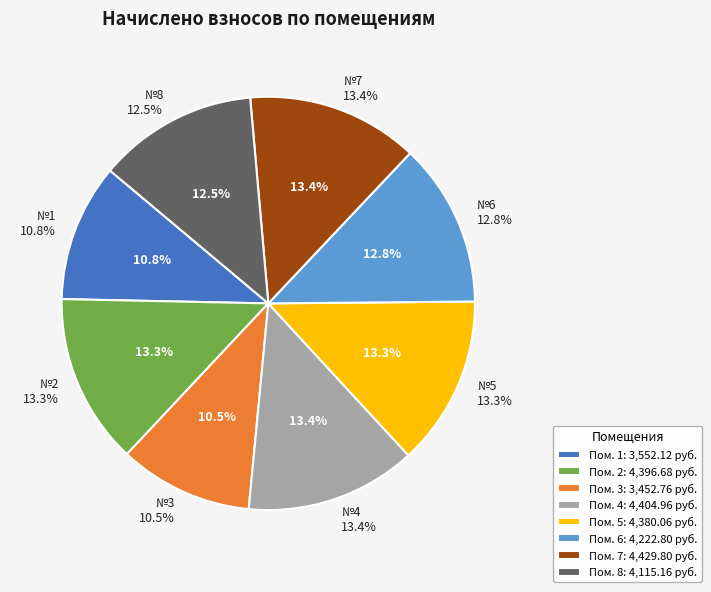

The 5 slice represents 13% of the pie. True or false?

True